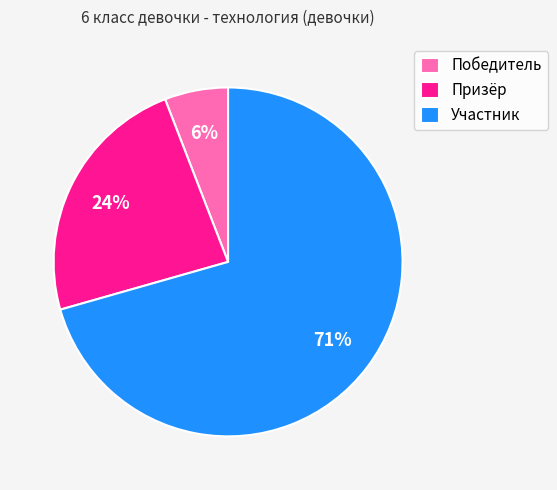

Is it true that Победитель is 18% of the pie?

False